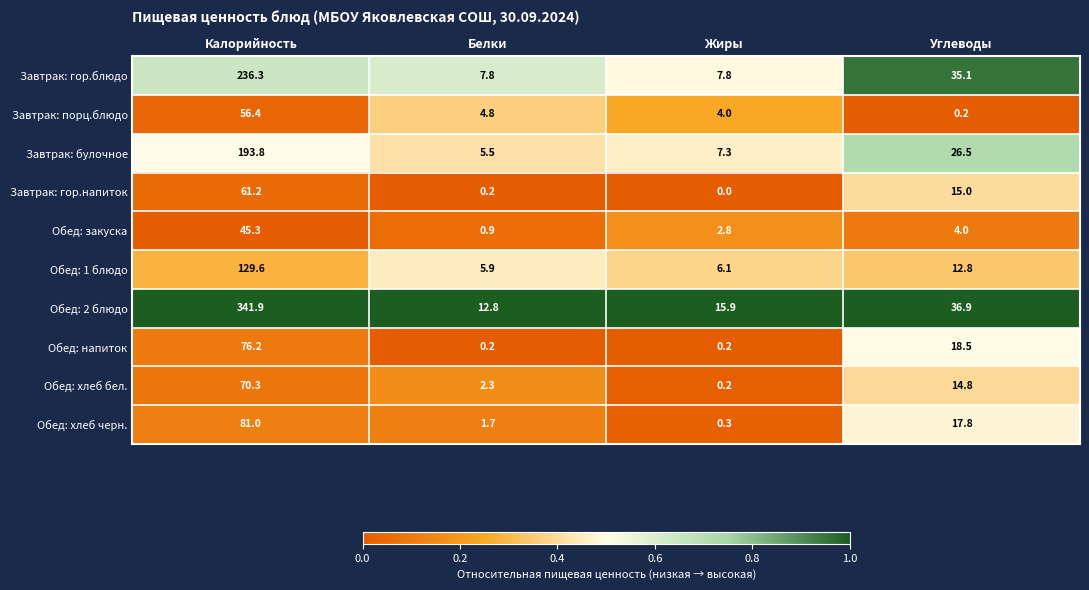

Is the value of Обед: 1 блюдо at Калорийность greater than the value of Обед: напиток at Углеводы?

Yes